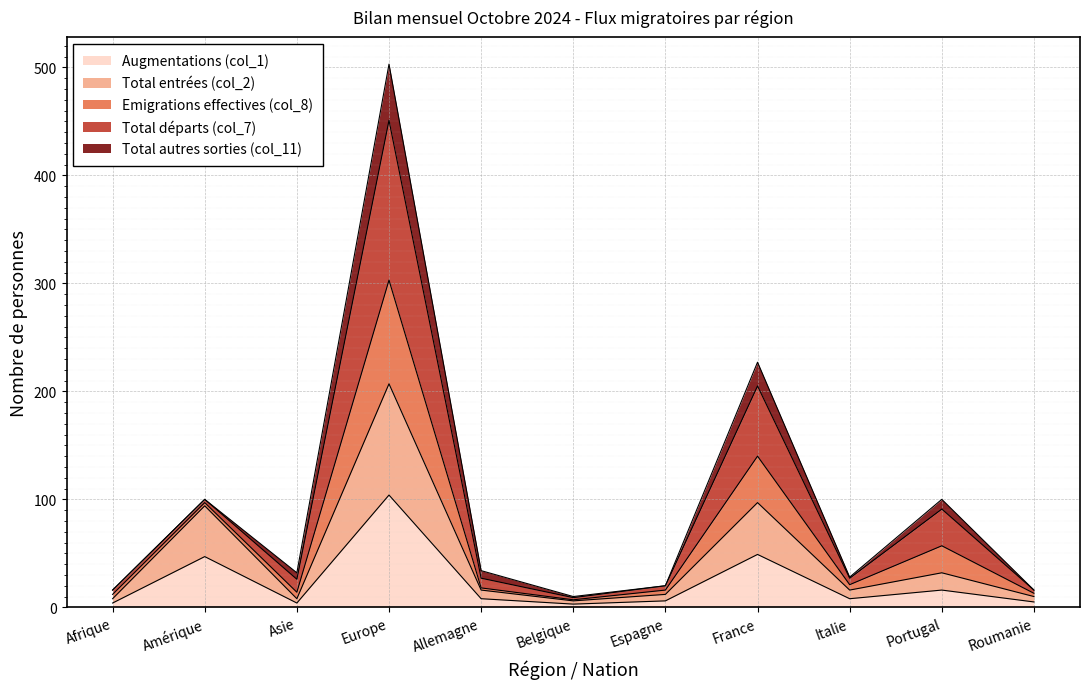

What is the label of the 8th point from the right?

Europe